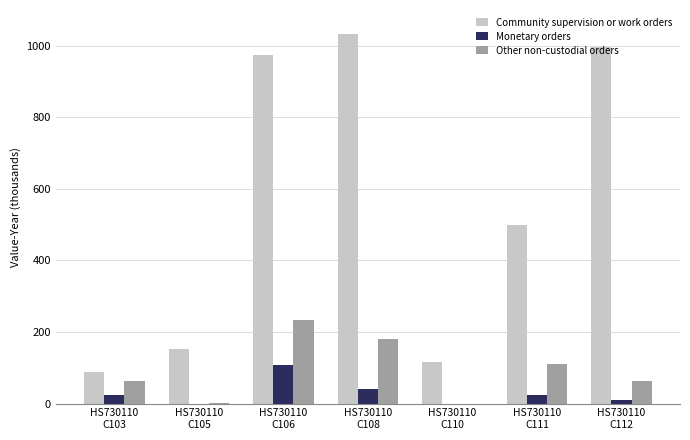

How many groups of bars are there?

7